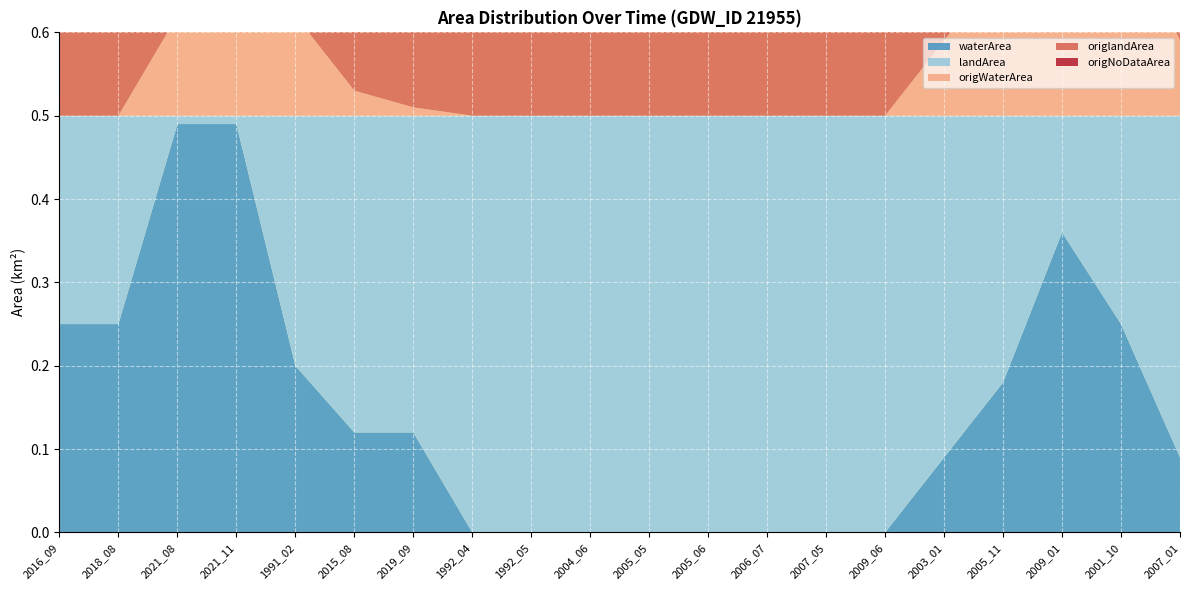

Reading left to right, what are all the values shown in this chart?

waterArea: 2016_09=0.2	2018_08=0.2	2021_08=0.5	2021_11=0.5	1991_02=0.2	2015_08=0.1	2019_09=0.1	1992_04=0.0	1992_05=0.0	2004_06=0.0	2005_05=0.0	2005_06=0.0	2006_07=0.0	2007_05=0.0	2009_06=0.0	2003_01=0.1	2005_11=0.2	2009_01=0.4	2001_10=0.2	2007_01=0.1
landArea: 2016_09=0.2	2018_08=0.2	2021_08=0.0	2021_11=0.0	1991_02=0.3	2015_08=0.4	2019_09=0.4	1992_04=0.5	1992_05=0.5	2004_06=0.5	2005_05=0.5	2005_06=0.5	2006_07=0.5	2007_05=0.5	2009_06=0.5	2003_01=0.4	2005_11=0.3	2009_01=0.1	2001_10=0.2	2007_01=0.4
origWaterArea: 2016_09=0.0	2018_08=0.0	2021_08=0.1	2021_11=0.3	1991_02=0.1	2015_08=0.0	2019_09=0.0	1992_04=0.0	1992_05=0.0	2004_06=0.0	2005_05=0.0	2005_06=0.0	2006_07=0.0	2007_05=0.0	2009_06=0.0	2003_01=0.1	2005_11=0.2	2009_01=0.4	2001_10=0.2	2007_01=0.1
origlandArea: 2016_09=0.2	2018_08=0.1	2021_08=0.0	2021_11=0.0	1991_02=0.2	2015_08=0.2	2019_09=0.3	1992_04=0.5	1992_05=0.5	2004_06=0.5	2005_05=0.5	2005_06=0.5	2006_07=0.5	2007_05=0.5	2009_06=0.5	2003_01=0.4	2005_11=0.3	2009_01=0.1	2001_10=0.2	2007_01=0.4
origNoDataArea: 2016_09=0.3	2018_08=0.4	2021_08=0.4	2021_11=0.1	1991_02=0.1	2015_08=0.2	2019_09=0.1	1992_04=0.0	1992_05=0.0	2004_06=0.0	2005_05=0.0	2005_06=0.0	2006_07=0.0	2007_05=0.0	2009_06=0.0	2003_01=0.0	2005_11=0.0	2009_01=0.0	2001_10=0.0	2007_01=0.0